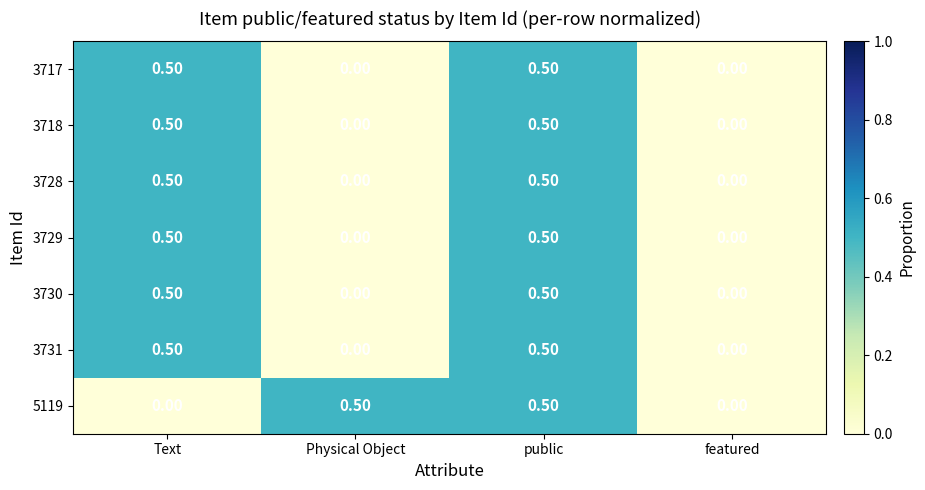

What is the spread (max minus min) of values at Text?

0.5